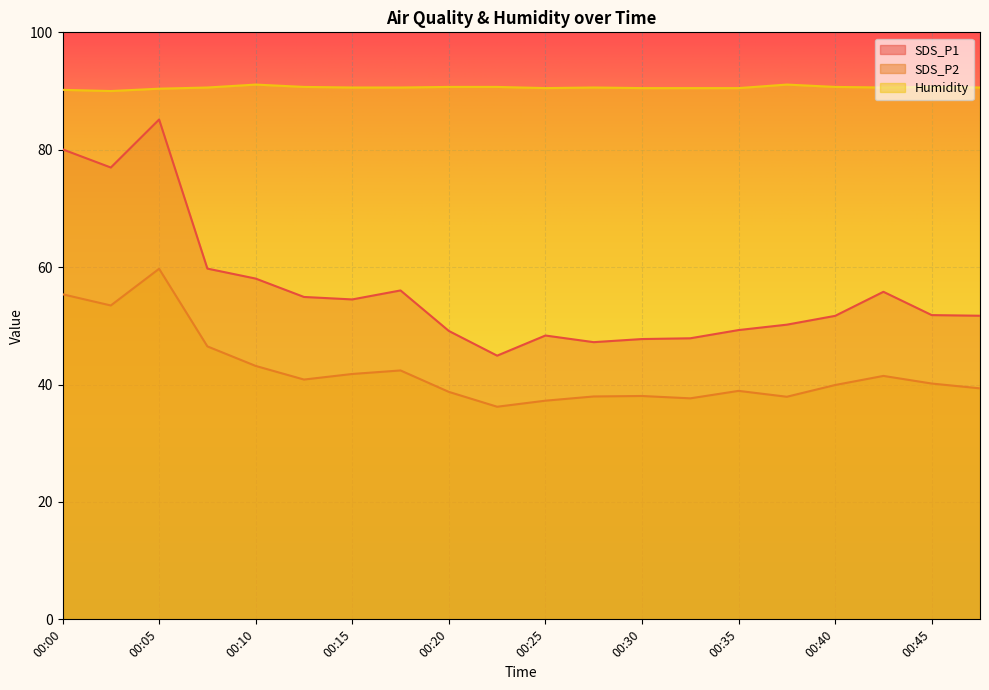

The Humidity series shows 149.0 at 00:25. True or false?

False